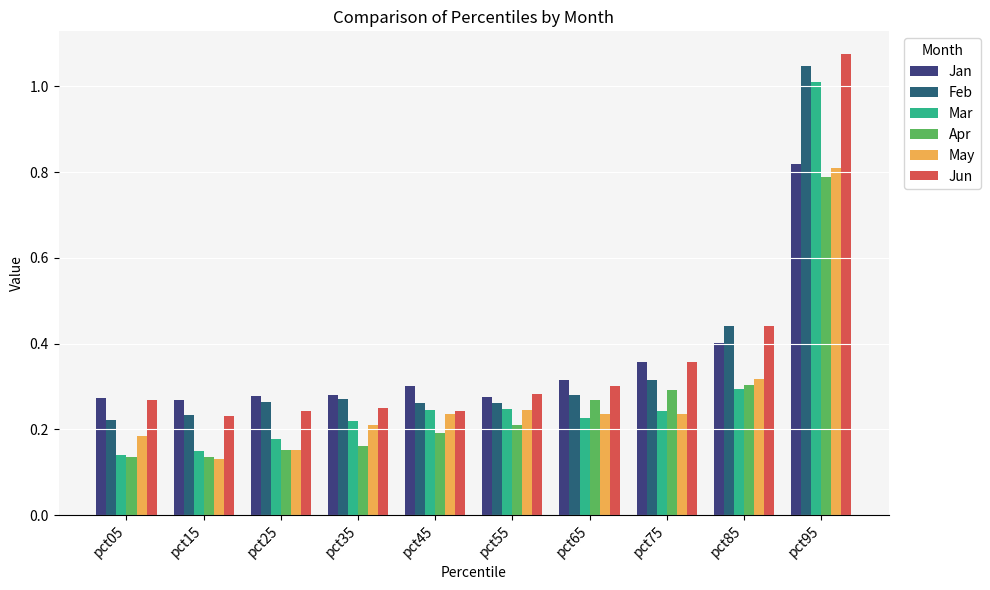

Which series changed the most between pct25 and pct75?

Apr